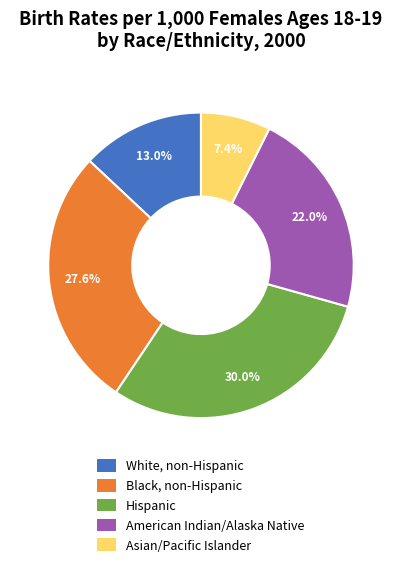

What percentage is the White, non-Hispanic slice, to the nearest percent?

13%